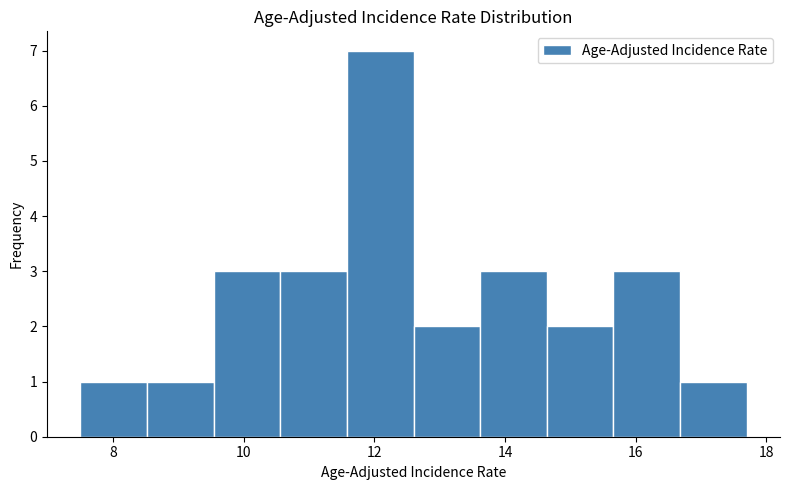

What is the height of the bar covering 8.52 to 9.54 on the x-axis? Neither the bar edges nor the heights are printed on the chart, so give them approximately, as read against the axes.

1